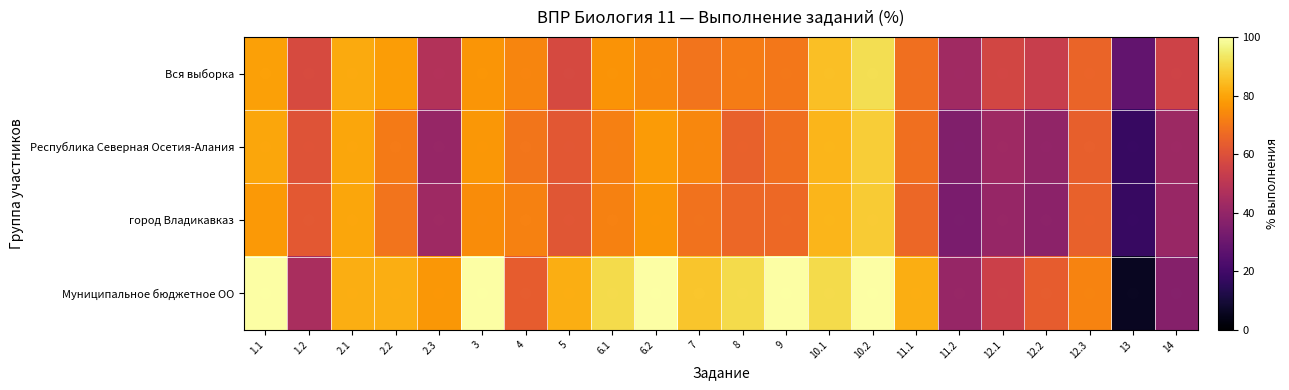

Reading left to right, list all the values displayed in this chart.

Вся выборка: 1.1=79.1	1.2=58.0	2.1=80.9	2.2=78.4	2.3=47.9	3=76.9	4=73.2	5=57.8	6.1=76.3	6.2=74.0	7=69.2	8=71.3	9=70.1	10.1=85.2	10.2=91.6	11.1=68.3	11.2=43.1	12.1=56.4	12.2=53.2	12.3=65.4	13=27.9	14=55.1
Республика Северная Осетия-Алания: 1.1=80.3	1.2=60.6	2.1=80.3	2.2=70.8	2.3=40.8	3=77.2	4=69.8	5=62.0	6.1=72.1	6.2=78.1	7=73.6	8=64.5	9=68.2	10.1=83.5	10.2=88.0	11.1=68.2	11.2=35.5	12.1=42.9	12.2=39.5	12.3=64.3	13=17.9	14=42.5
город Владикавказ: 1.1=77.4	1.2=62.3	2.1=80.2	2.2=69.2	2.3=42.8	3=74.7	4=72.6	5=61.5	6.1=72.4	6.2=77.1	7=68.8	8=66.2	9=66.8	10.1=83.3	10.2=87.9	11.1=66.4	11.2=33.8	12.1=41.0	12.2=38.3	12.3=64.6	13=17.8	14=41.0
Муниципальное бюджетное ОО: 1.1=100.0	1.2=45.5	2.1=81.8	2.2=81.8	2.3=77.3	3=100.0	4=63.6	5=81.8	6.1=90.9	6.2=100.0	7=86.4	8=90.9	9=100.0	10.1=90.9	10.2=100.0	11.1=81.8	11.2=40.9	12.1=54.5	12.2=63.6	12.3=72.7	13=6.1	14=36.4